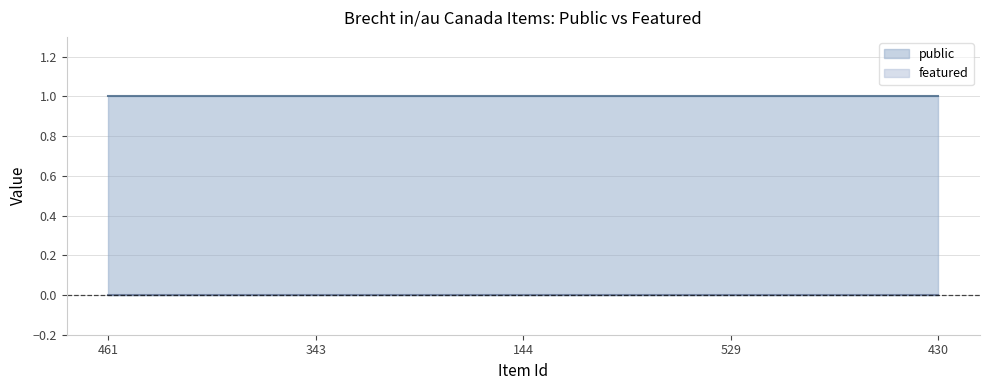

What is the label of the 5th point from the left?

430